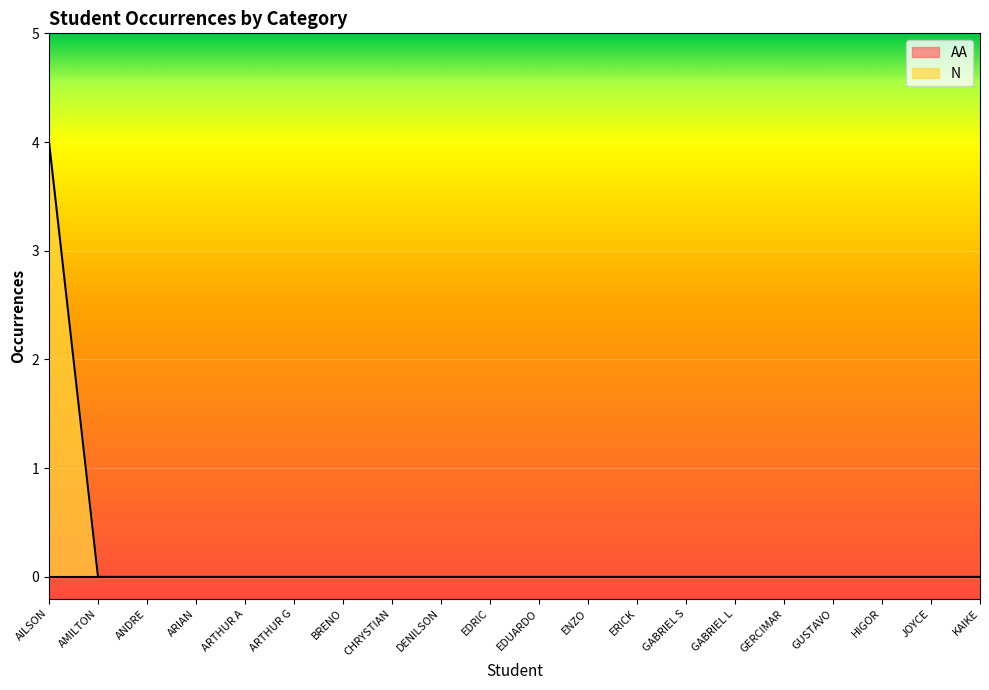

The value at KAIKE is -2. True or false?

False